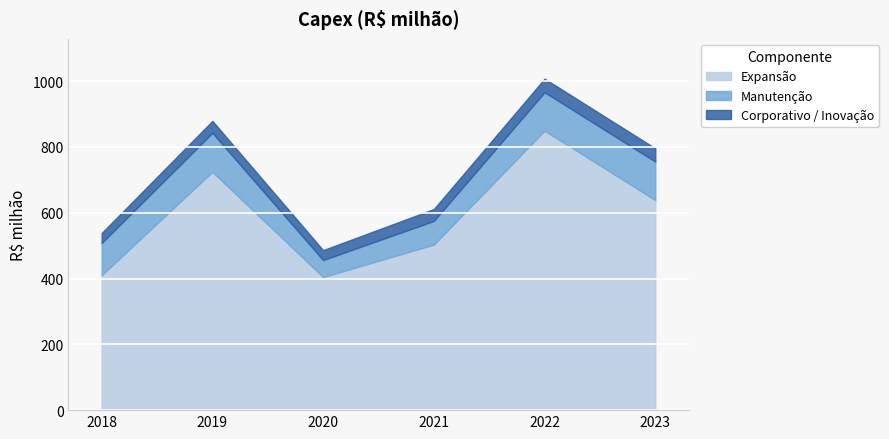

Between 2020 and 2022, which is larger?

2022